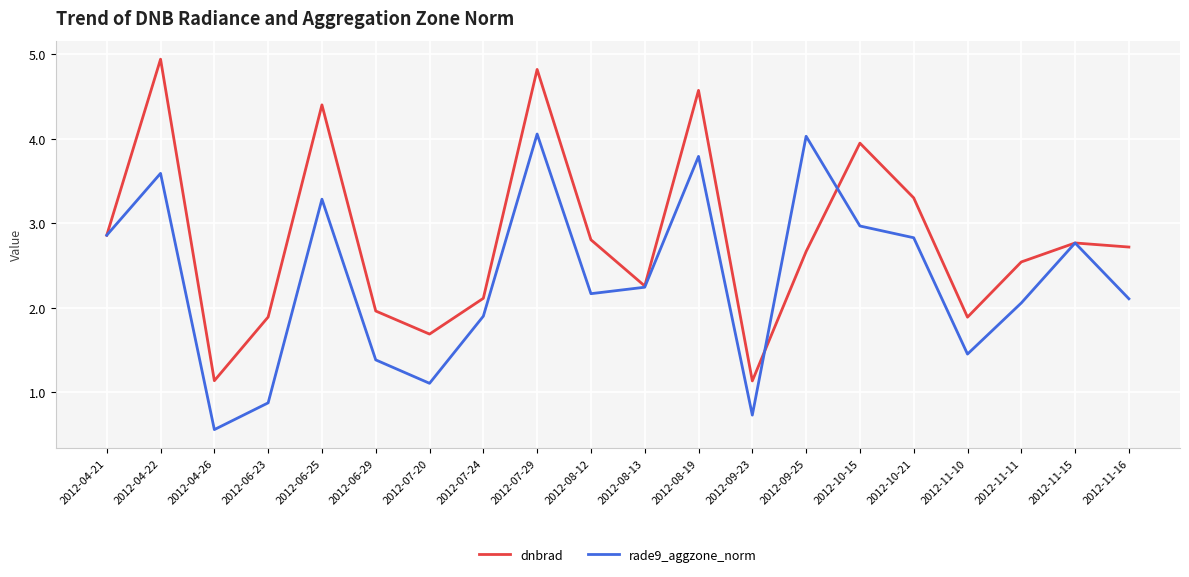

What position from the left is 2012-10-15?

15